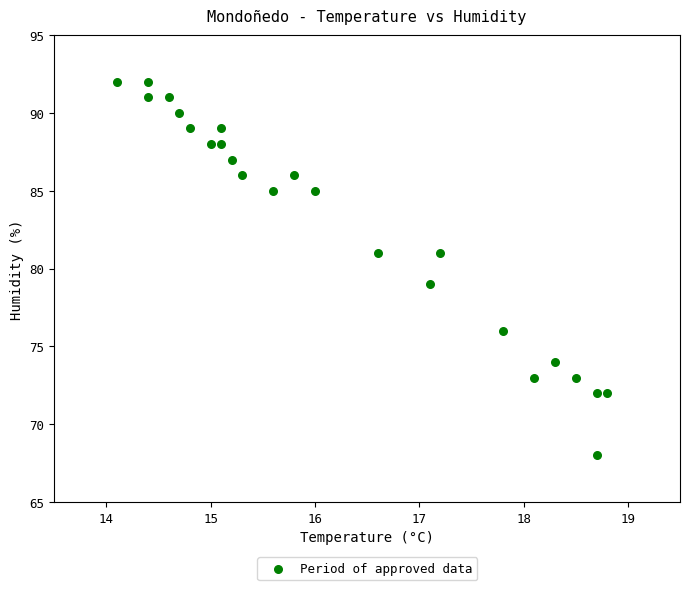

What is the range of Y values (max minus min)?

24